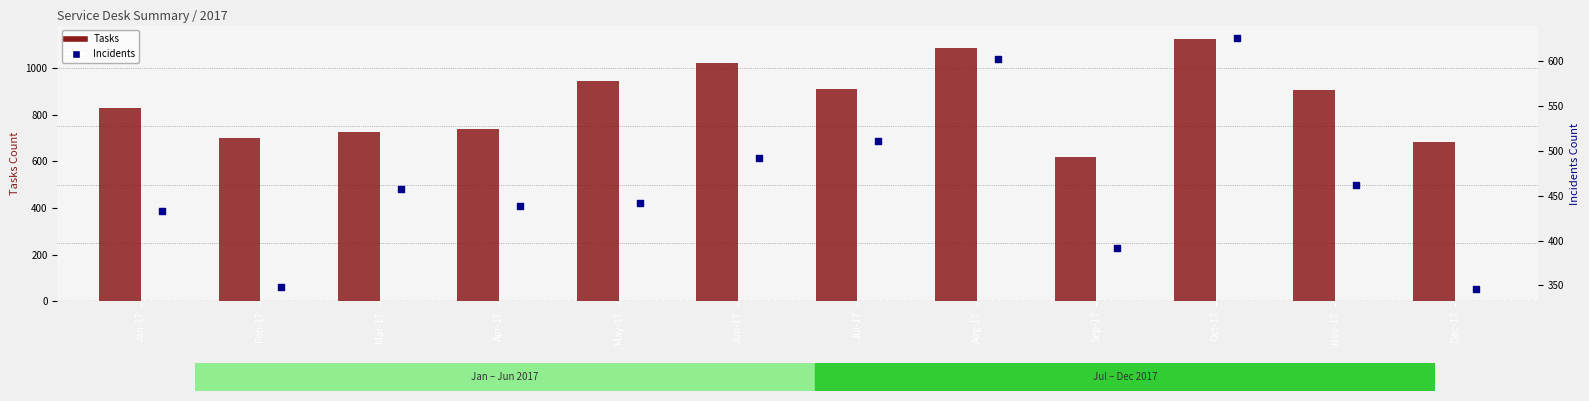

At how many categories does at least one series exceed 539?

12